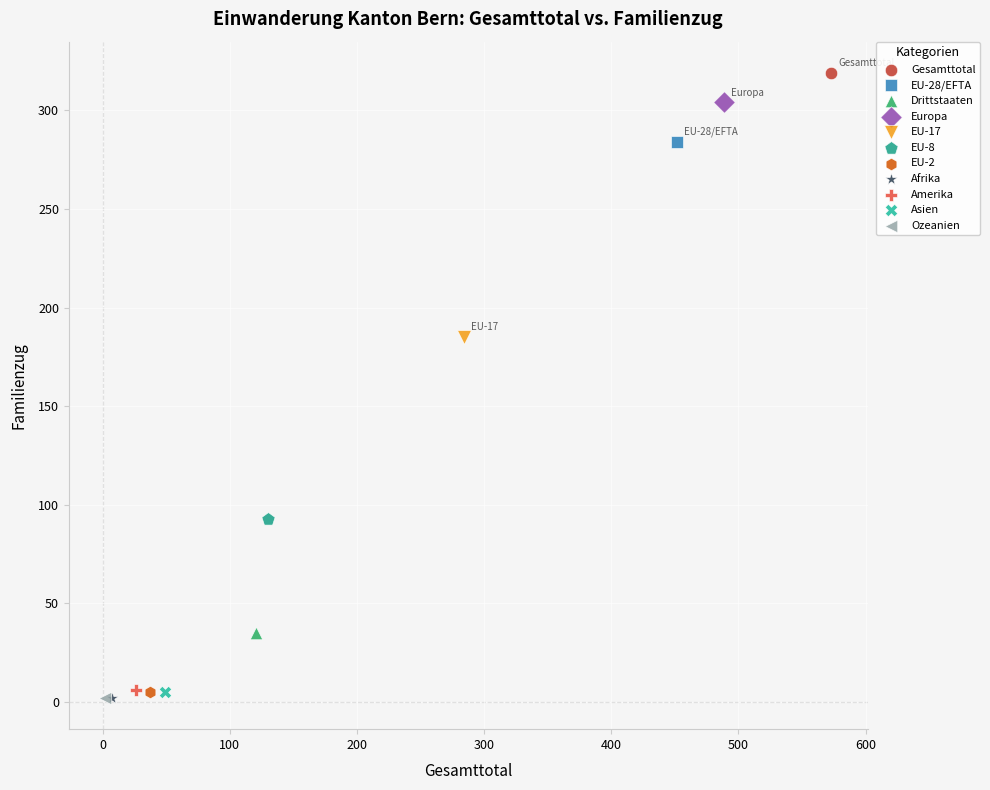

What are all the series names shown in the legend?

Gesamttotal, EU-28/EFTA, Drittstaaten, Europa, EU-17, EU-8, EU-2, Afrika, Amerika, Asien, Ozeanien